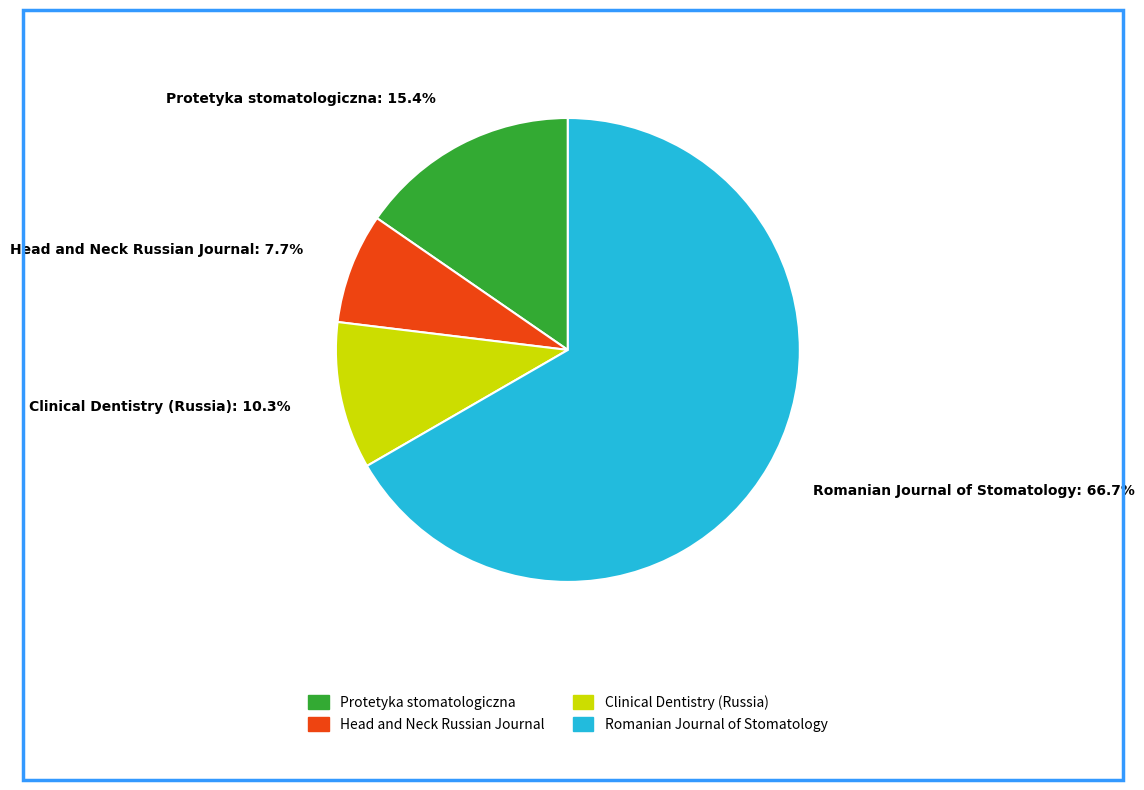

What percentage is the Clinical Dentistry (Russia) slice, to the nearest percent?

10%